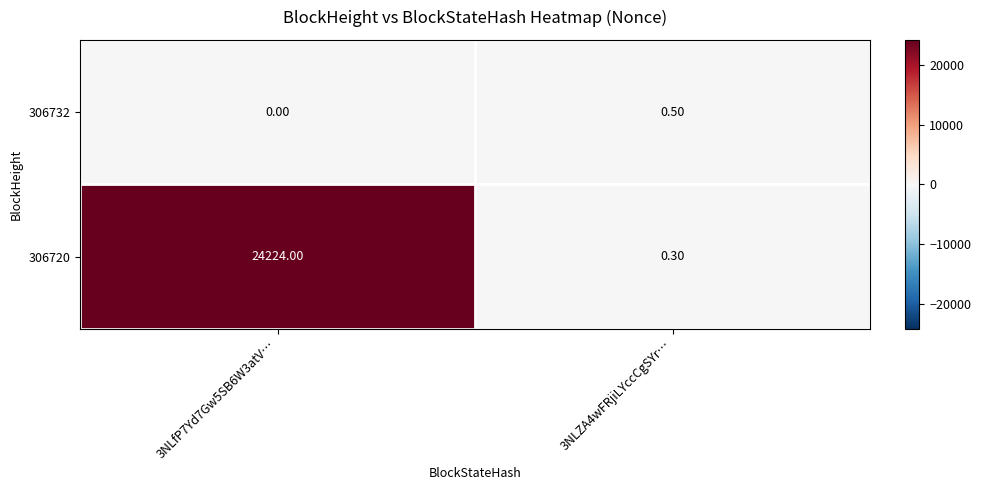

What is the sum of the 306720 values at 3NLZA4wFRjiLYccCgSYr… and 3NLfP7Yd7Gw5SB6W3atV…?

24224.3